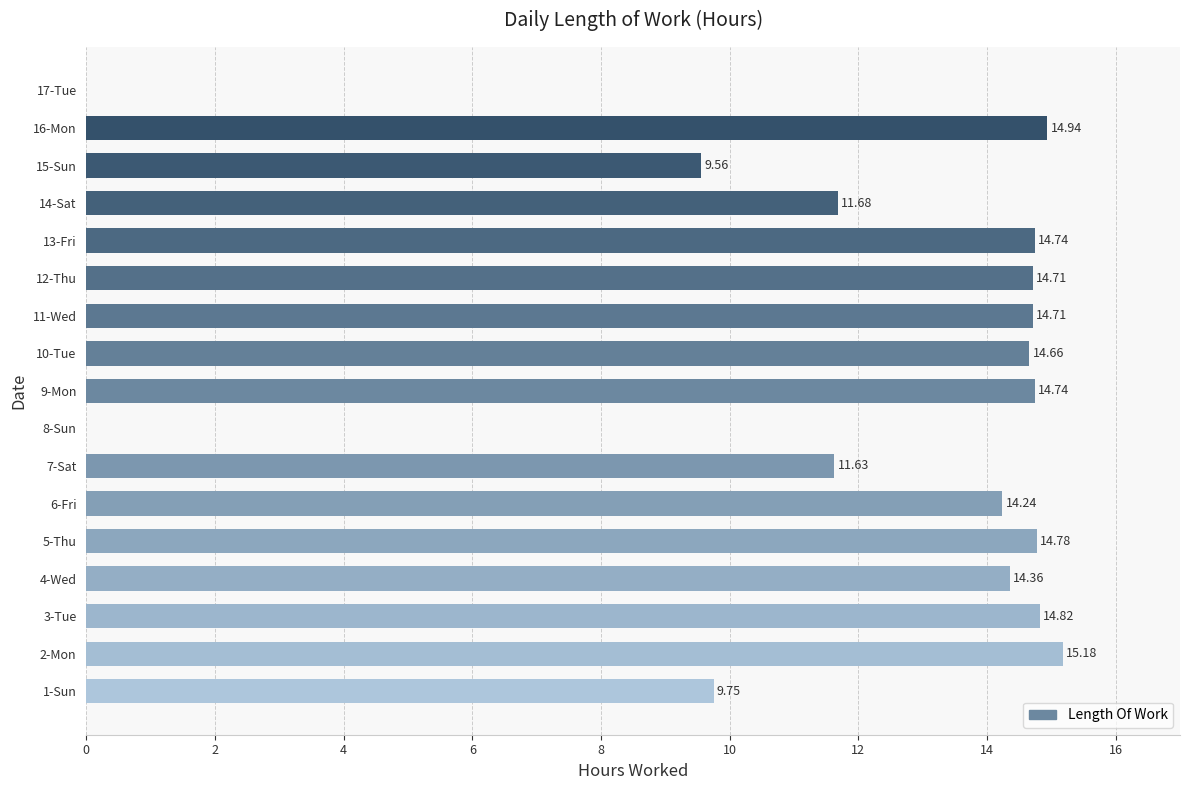

What is the average value?

12.0